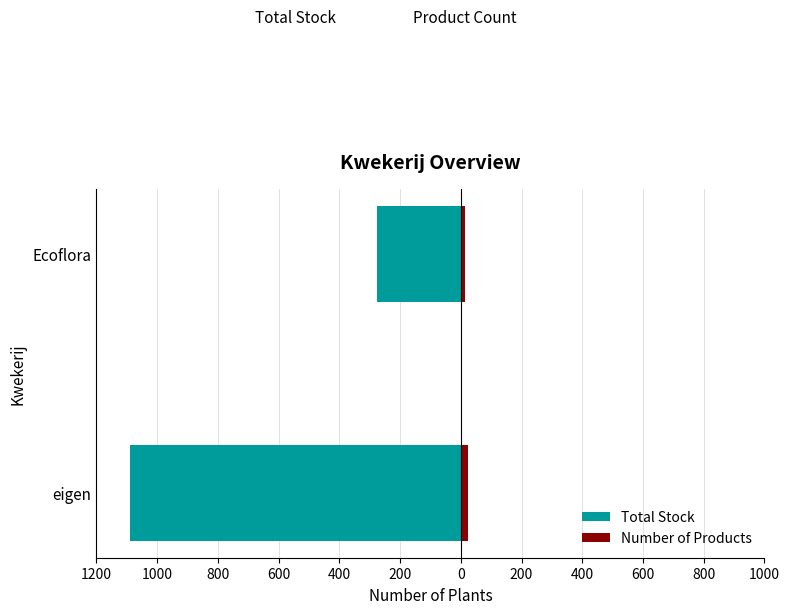

What is the sum of the Total Stock values at eigen and Ecoflora?

-1363